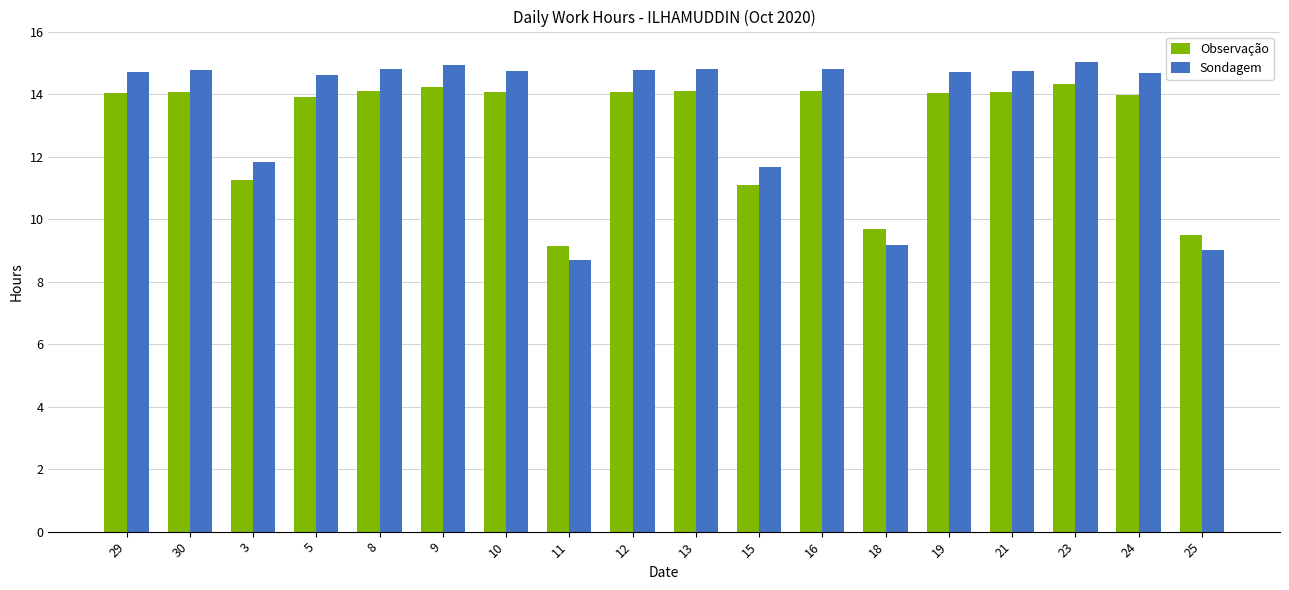

At which label does Sondagem reach its minimum?

11